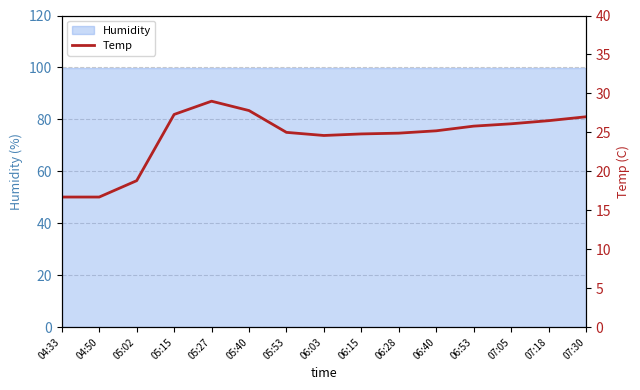

Is this an area chart (filled region under the line)?

No